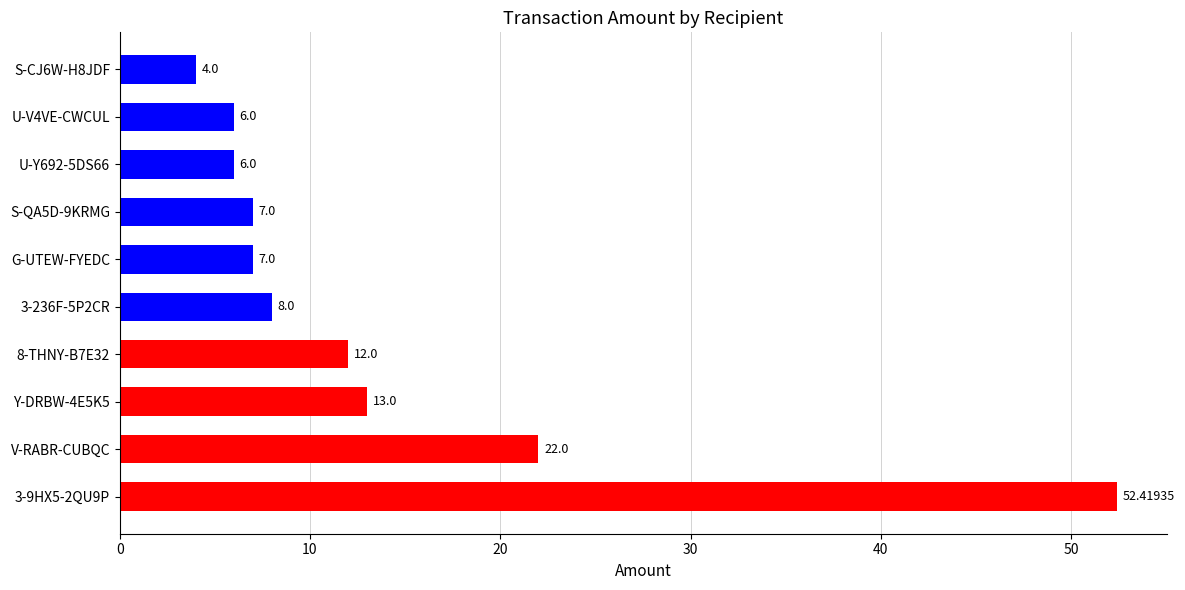

At which label is the value closest to 28?

V-RABR-CUBQC